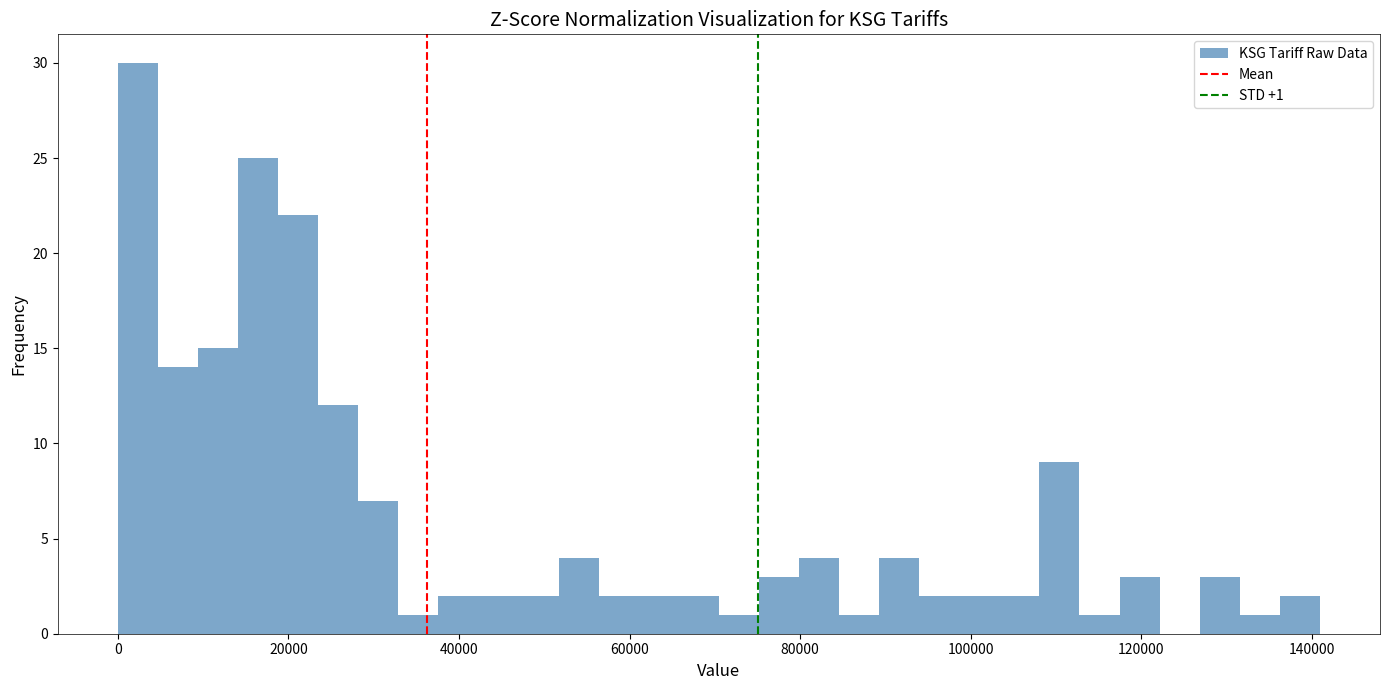

Around what value on the x-axis is the tallest bar? Give the approximate position of its centre, as read against the axis.

2000